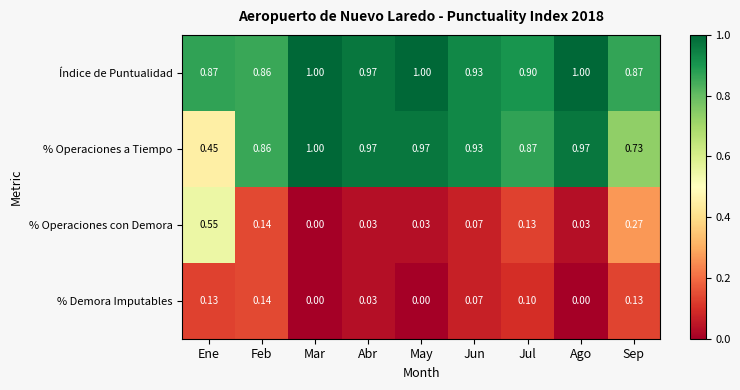

Which series has the largest total across all categories?

Índice de Puntualidad